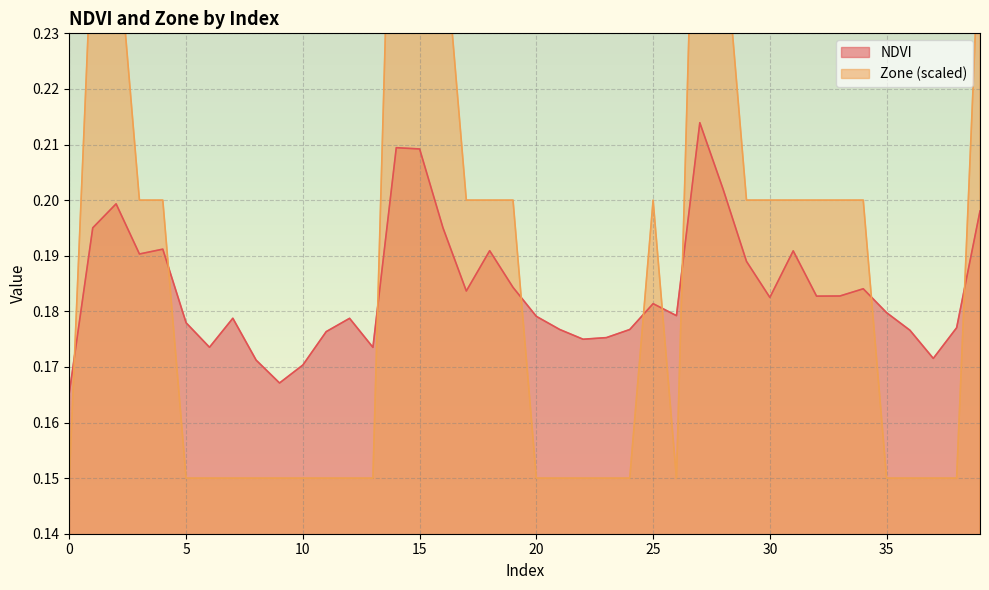

Between 10 and 39, which series saw the biggest shift?

Zone